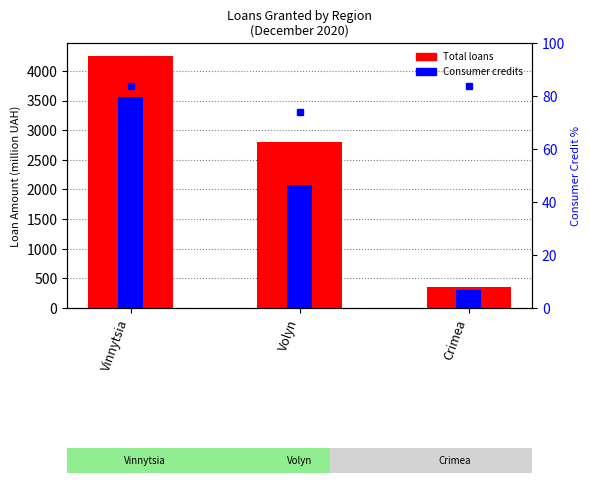

What is the smallest value displayed?

73.8